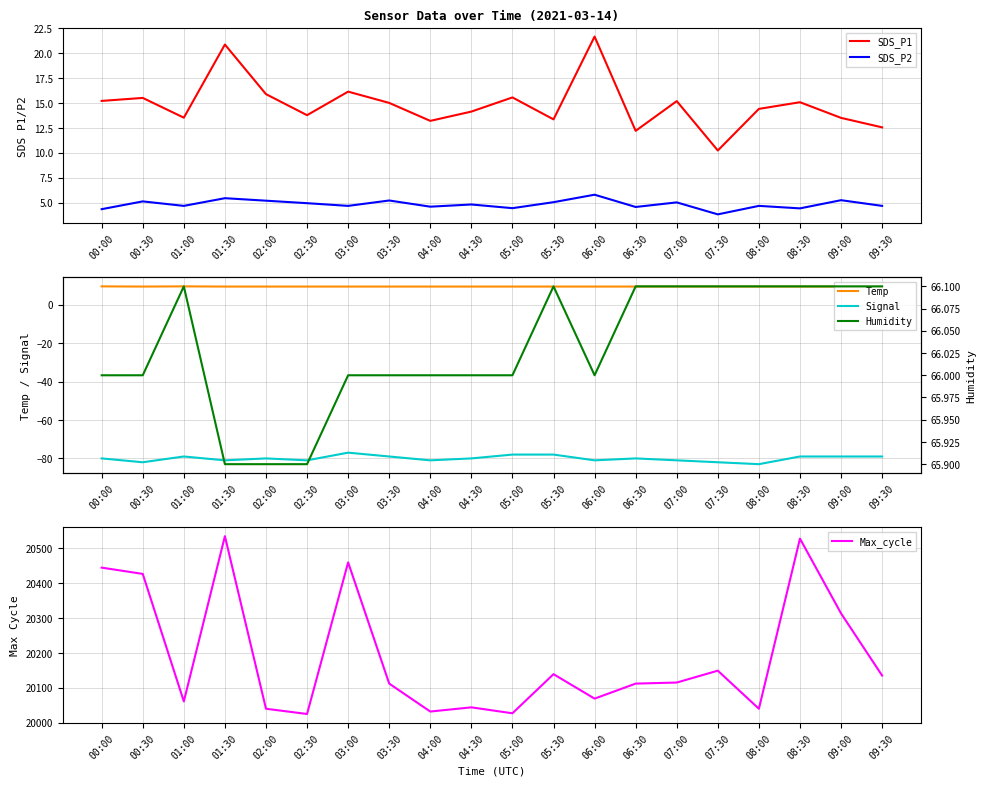

True or false: Humidity has more than 1 points higher than both neighbors.

True